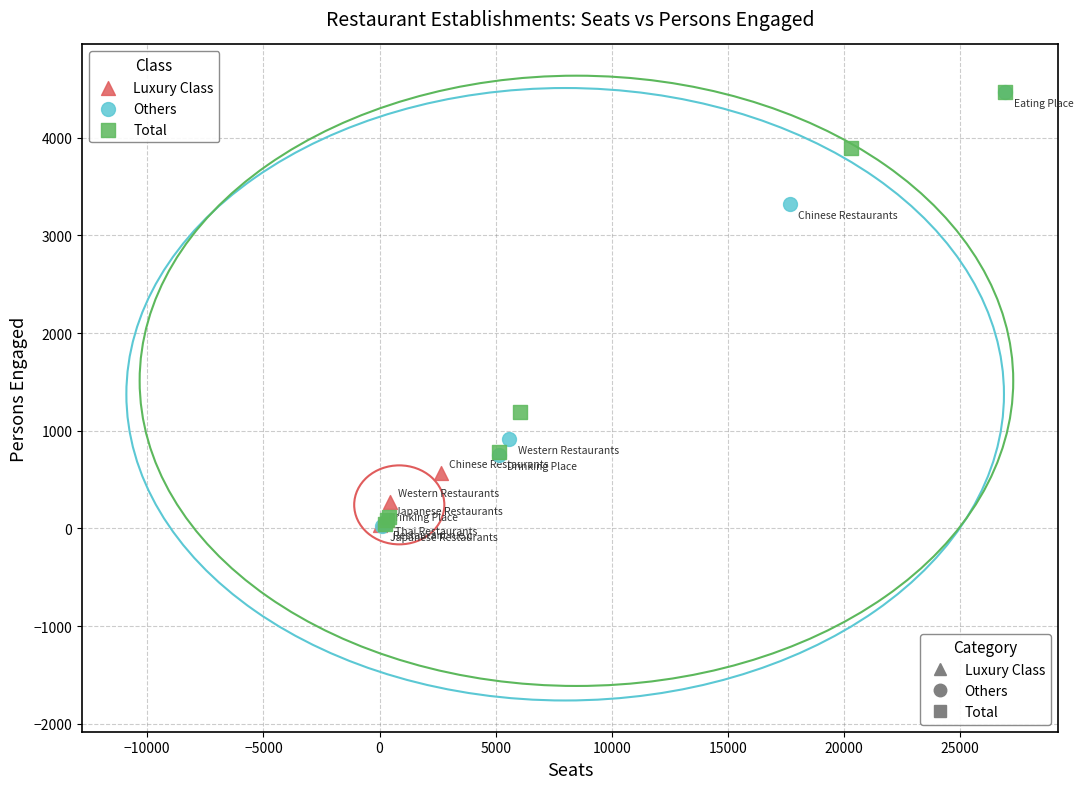

Which series has the largest Y range (max minus min)?

Others